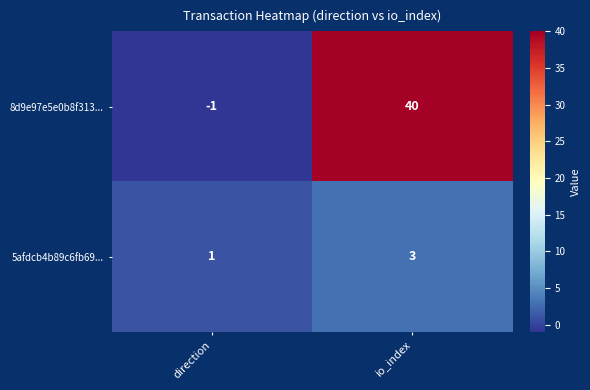

At io_index, list the series in order from smallest to largest.

5afdcb4b89c6fb69..., 8d9e97e5e0b8f313...